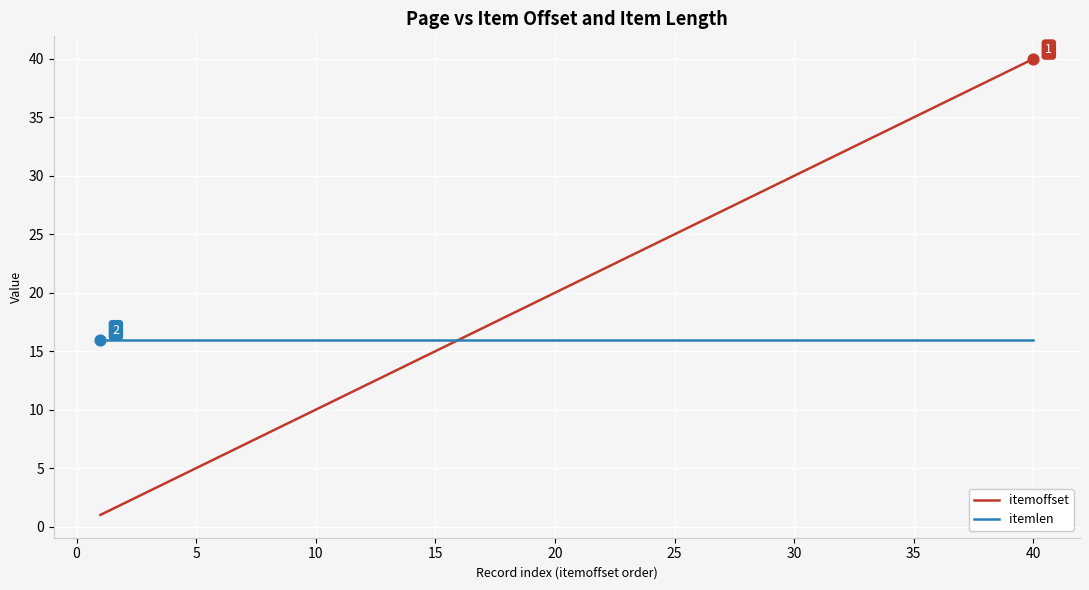

Which series has the largest range (max minus min)?

itemoffset